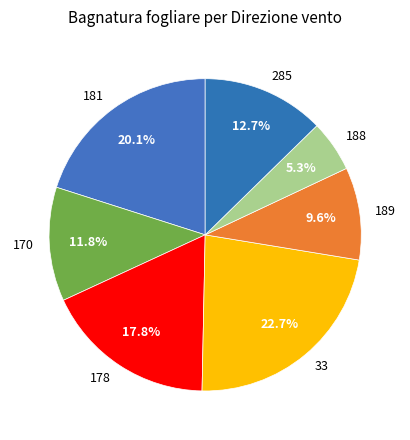

What percentage do 189 and 188 together represent?

14.9%